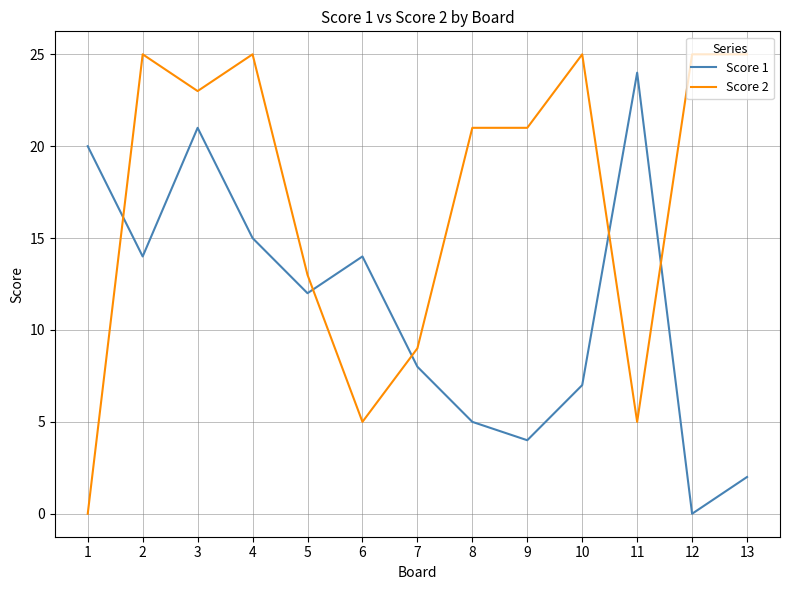

Reading left to right, extract all data points from this chart.

Score 1: 20	14	21	15	12	14	8	5	4	7	24	0	2
Score 2: 0	25	23	25	13	5	9	21	21	25	5	25	25